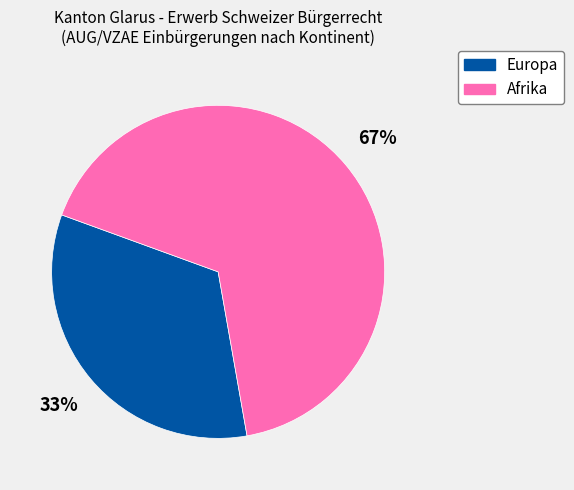

Rank the categories by value from lowest to highest.

Europa, Afrika